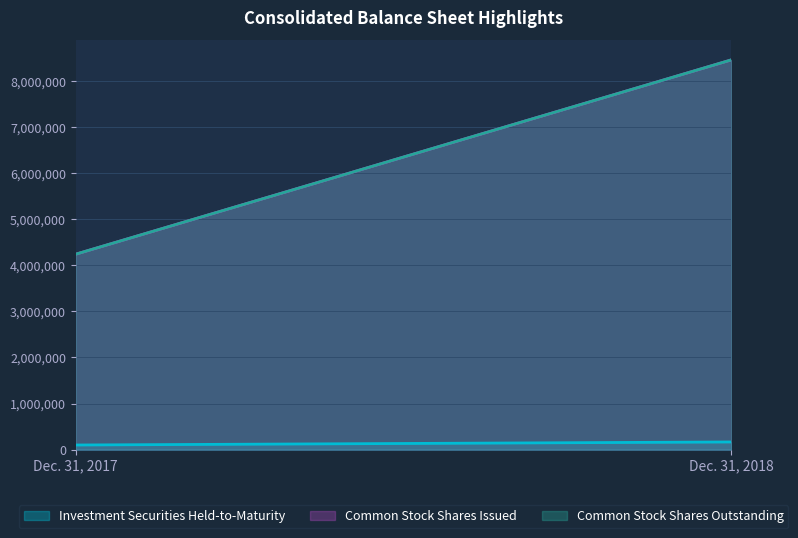

What are all the series names shown in the legend?

Investment Securities Held-to-Maturity, Common Stock Shares Issued, Common Stock Shares Outstanding